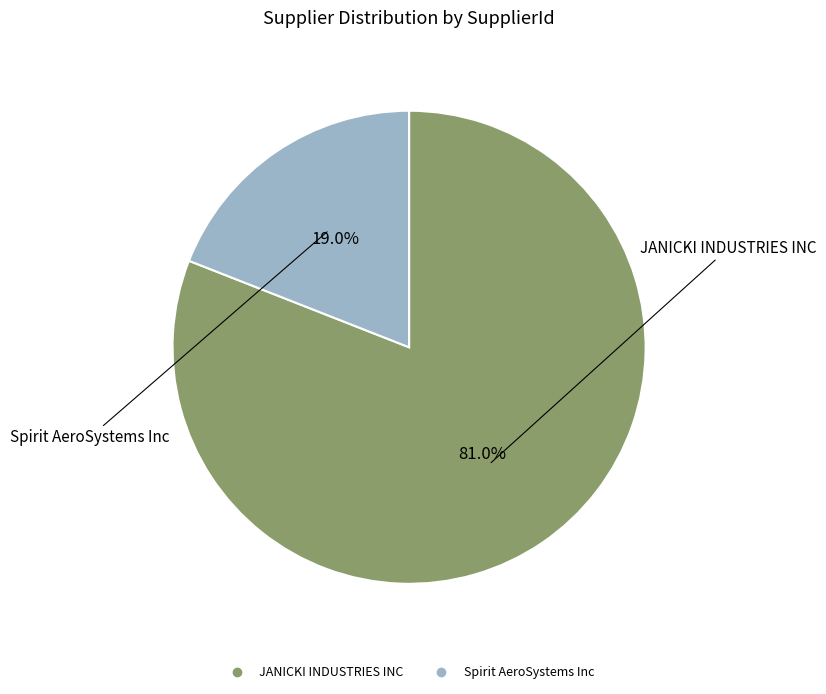

To the nearest percent, what is the combined percentage of Spirit AeroSystems Inc and JANICKI INDUSTRIES INC?

100%